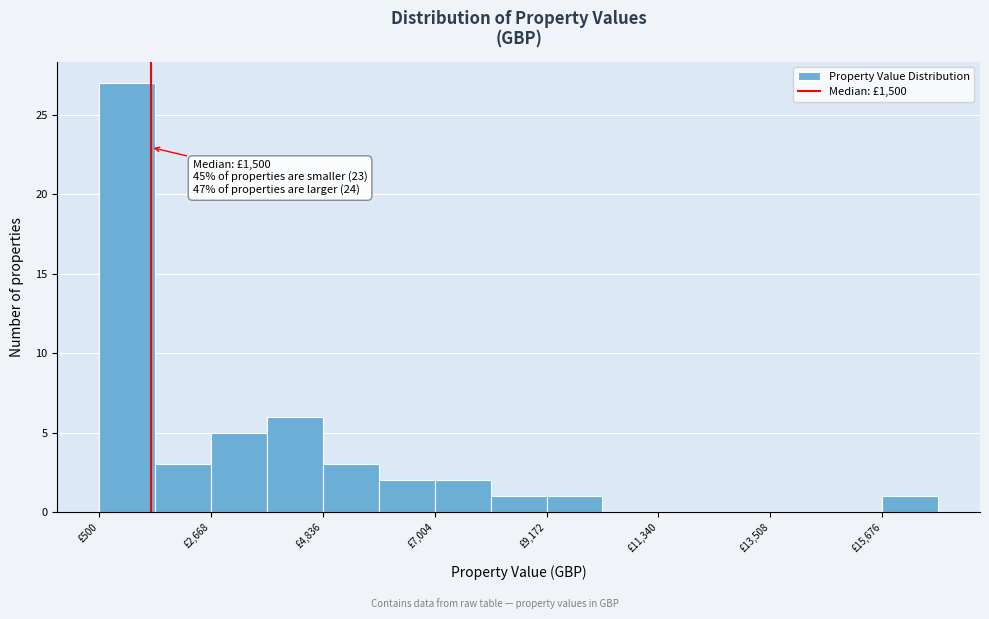

Around what value on the x-axis is the tallest bar? Give the approximate position of its centre, as read against the axis.

1000